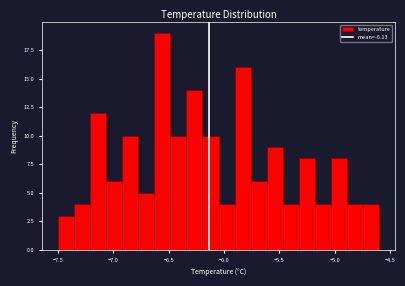

Read against the x-axis, roughly where is the centre of the tallest bar?

-6.55